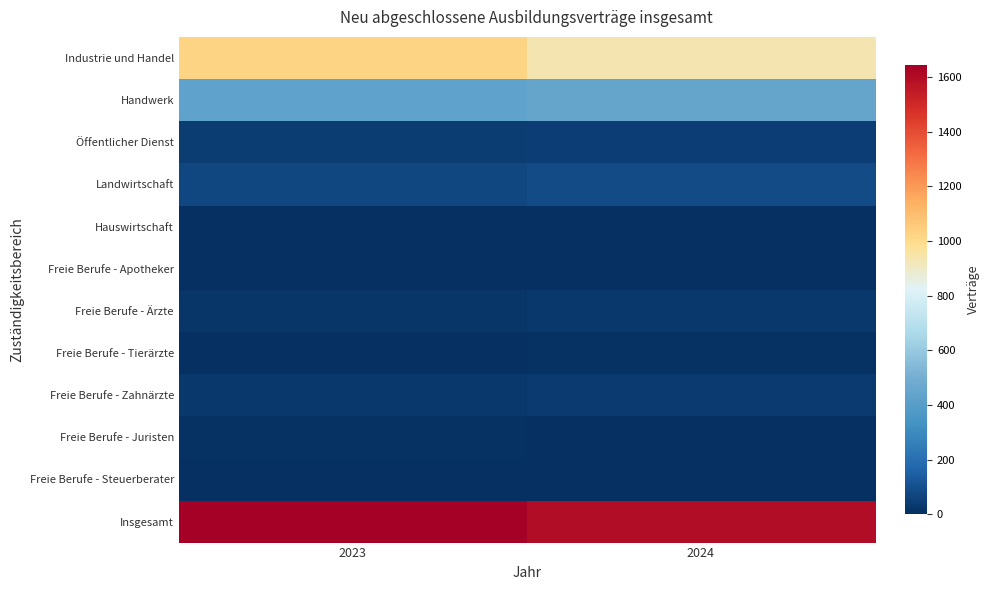

At 2023, list the series in order from largest to smallest.

Insgesamt, Industrie und Handel, Handwerk, Landwirtschaft, Öffentlicher Dienst, Freie Berufe - Zahnärzte, Freie Berufe - Ärzte, Freie Berufe - Juristen, Hauswirtschaft, Freie Berufe - Tierärzte, Freie Berufe - Apotheker, Freie Berufe - Steuerberater